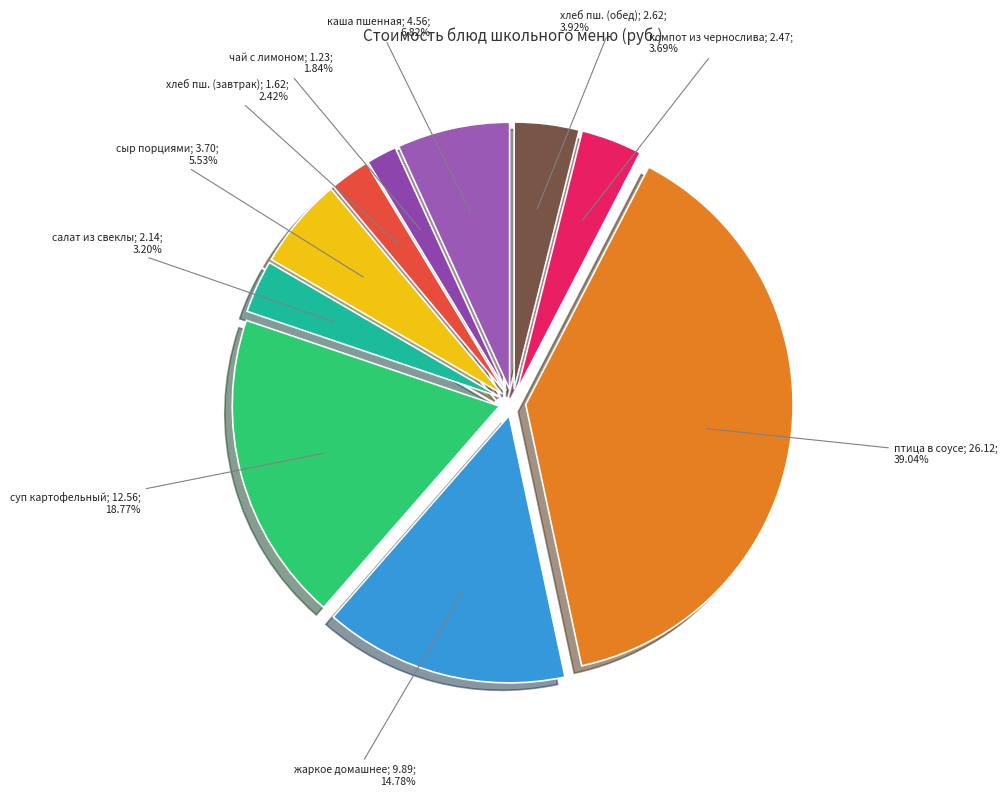

How many slices are in this pie chart?

10